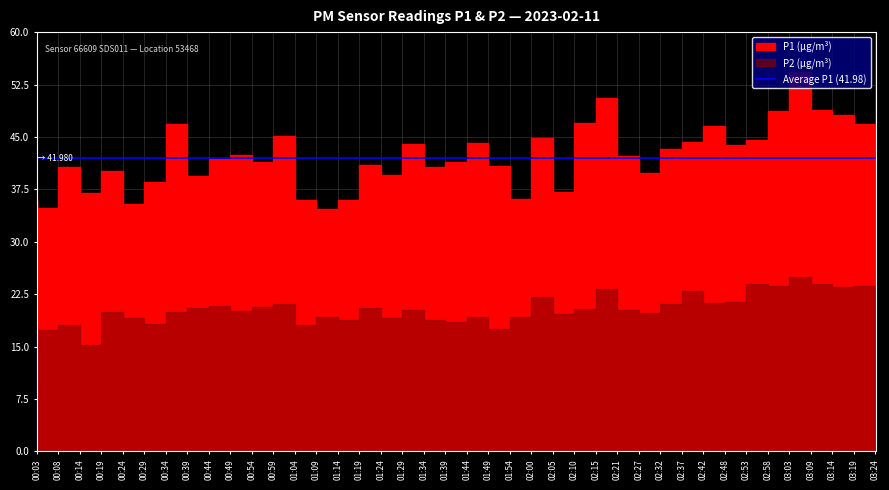

List the series in order of their peak value, highest first.

P1, P2